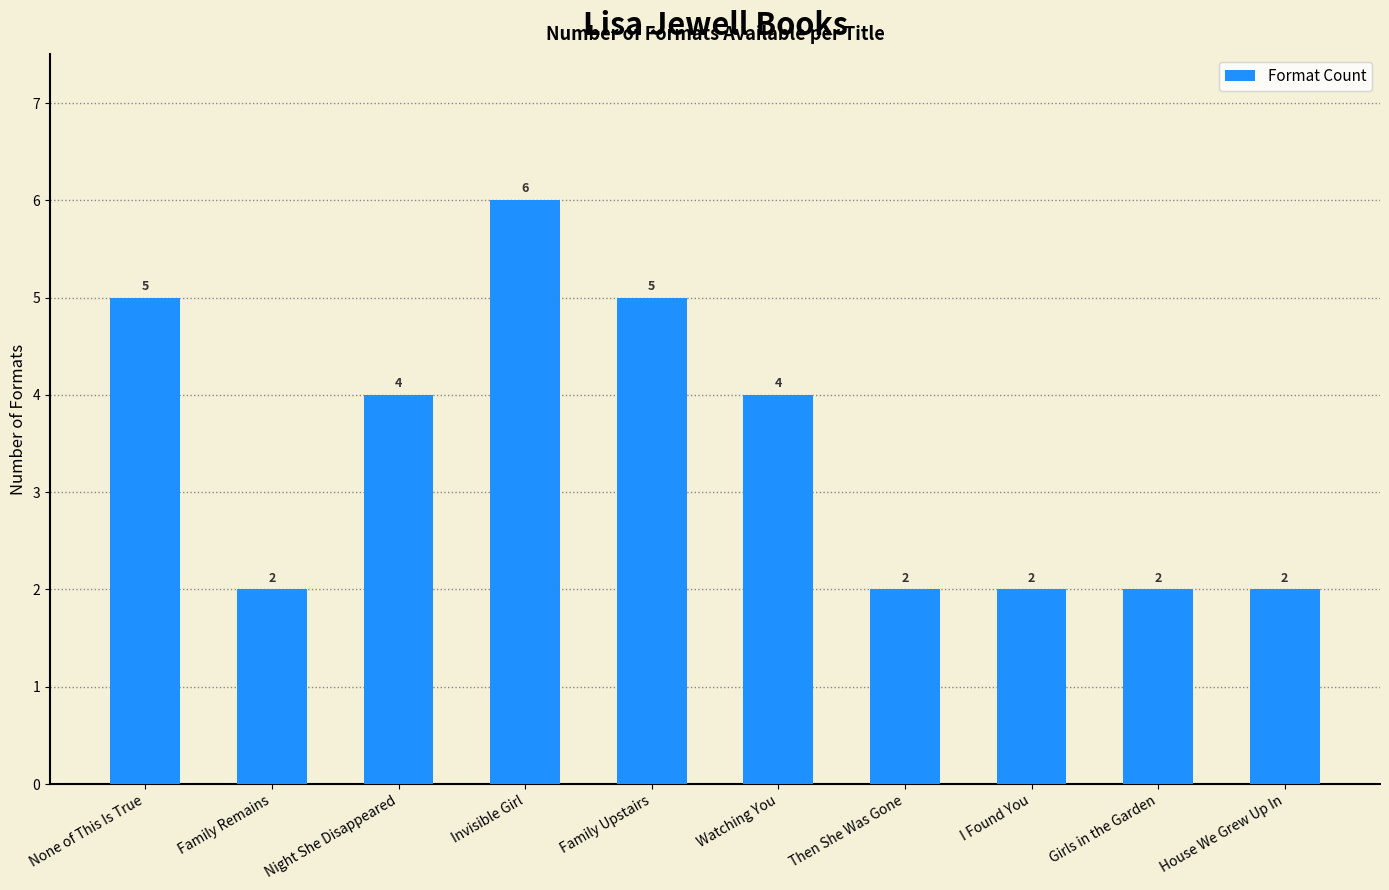

True or false: the data shows 5 at Family Upstairs.

True